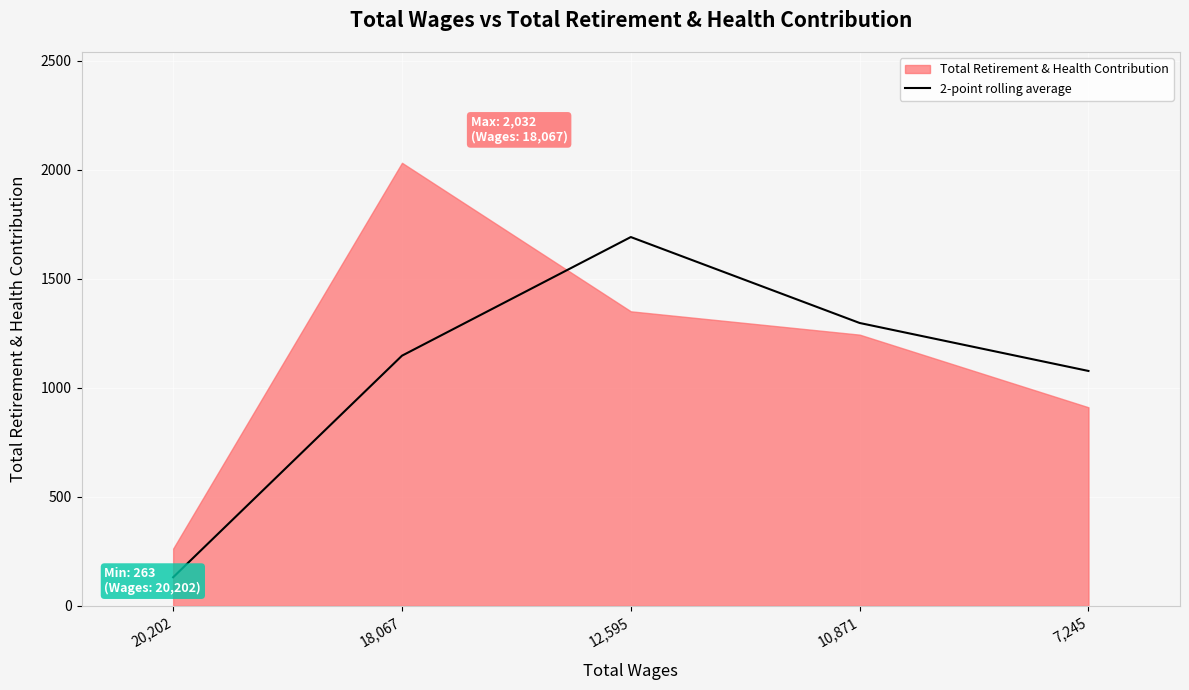

How many data points does each series have?

5